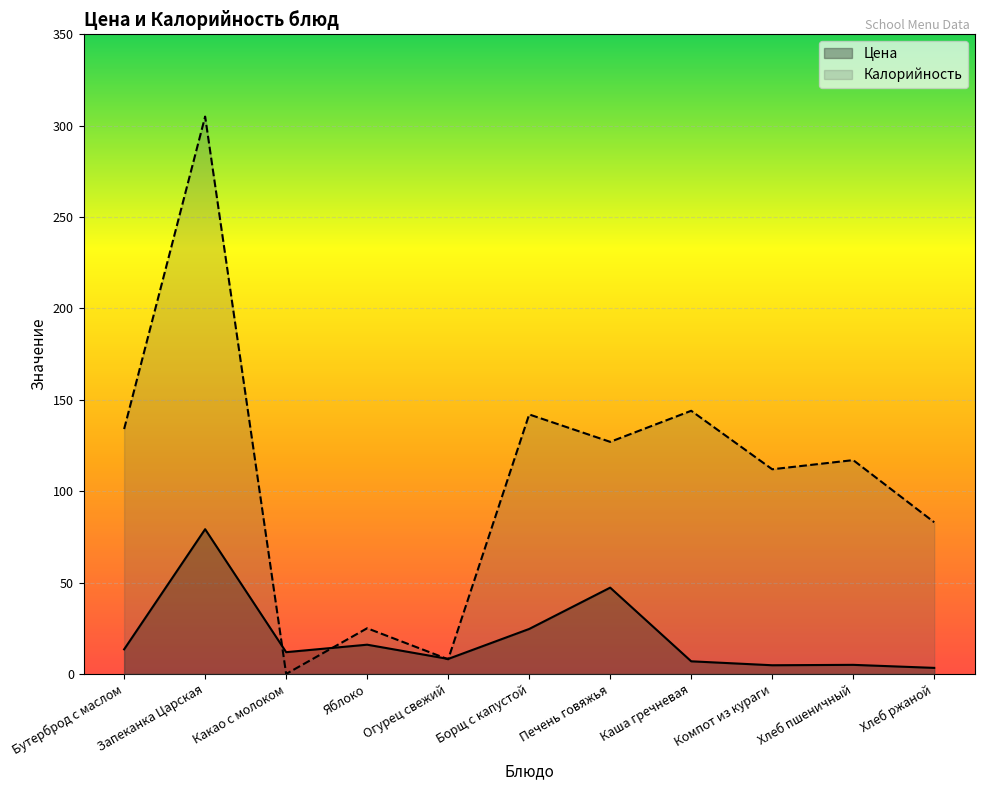

At which label does Цена reach its peak?

Запеканка Царская